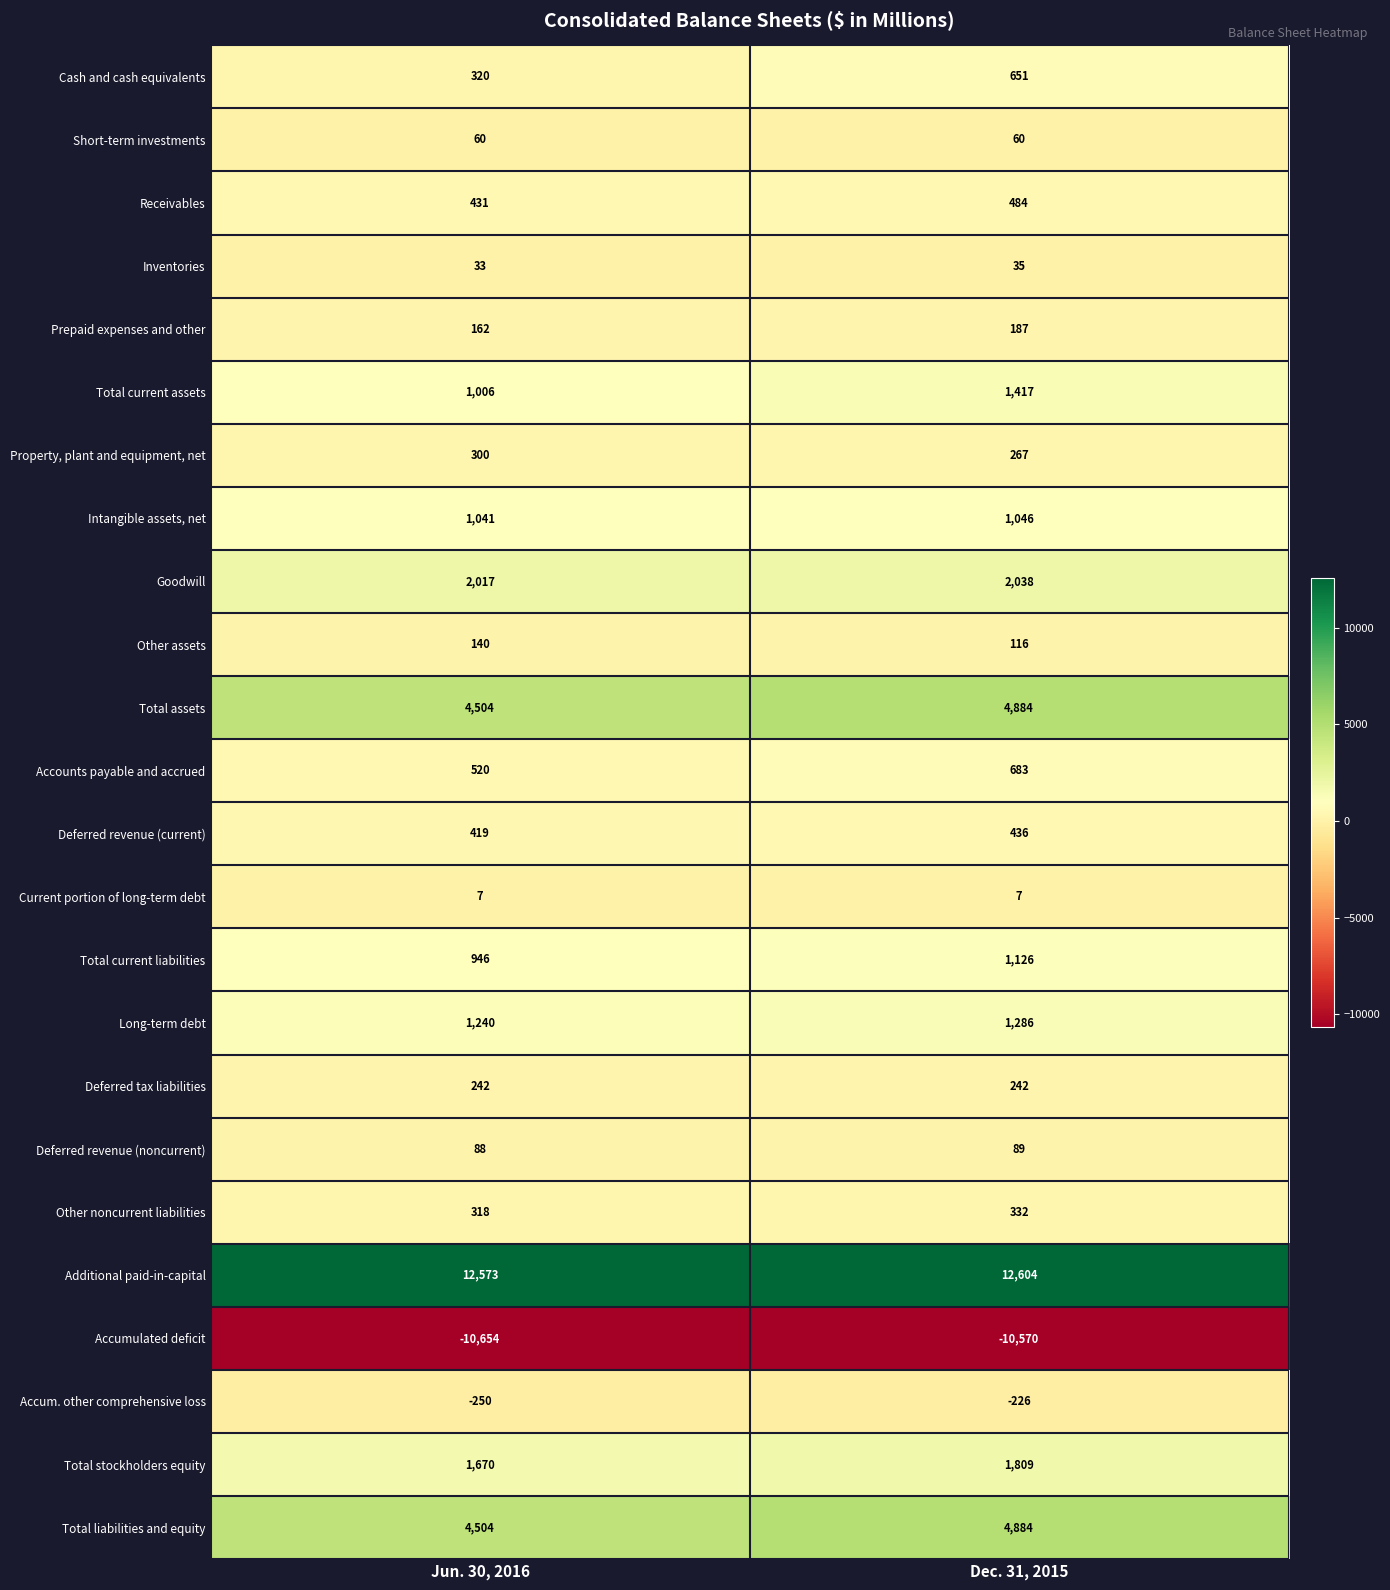

Read the Total current assets value at Jun. 30, 2016.

1006